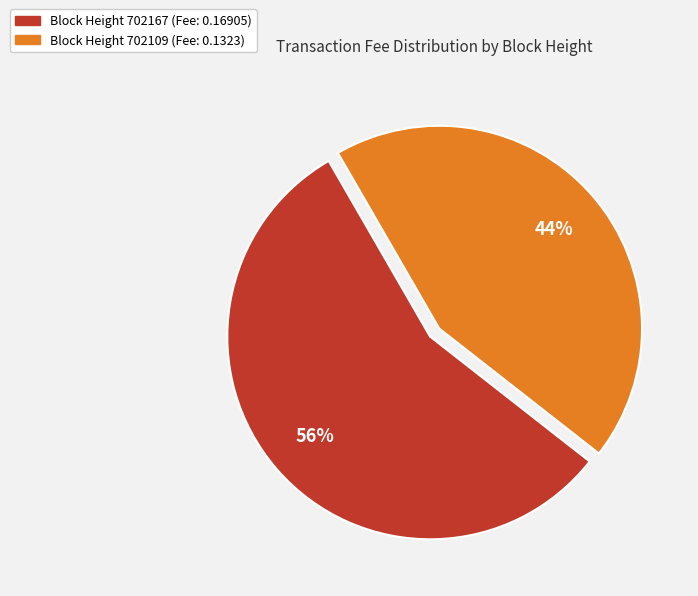

Is there any slice that represents more than half of the pie?

Yes